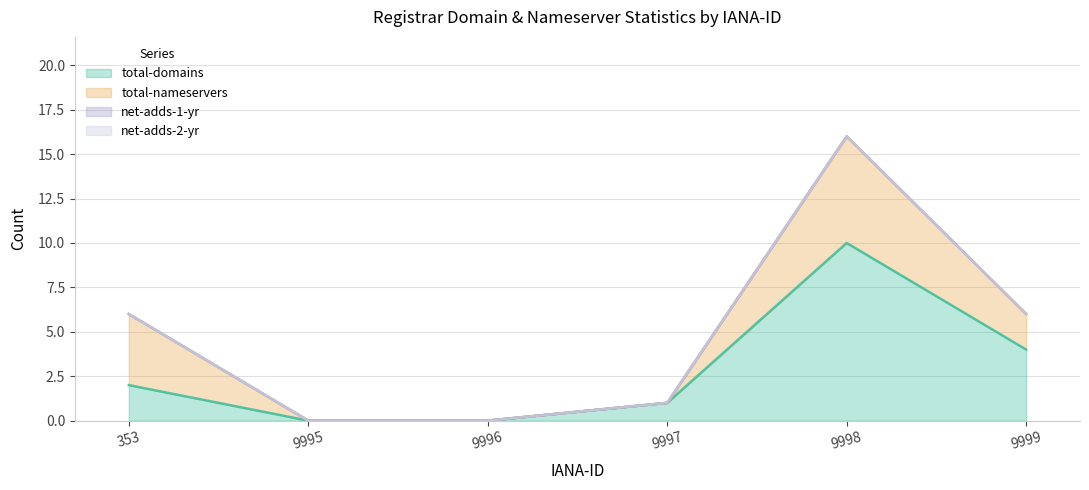

Reading left to right, list all the values displayed in this chart.

total-domains: 353=2	9995=0	9996=0	9997=1	9998=10	9999=4
total-nameservers: 353=4	9995=0	9996=0	9997=0	9998=6	9999=2
net-adds-1-yr: 353=0	9995=0	9996=0	9997=0	9998=0	9999=0
net-adds-2-yr: 353=0	9995=0	9996=0	9997=0	9998=0	9999=0